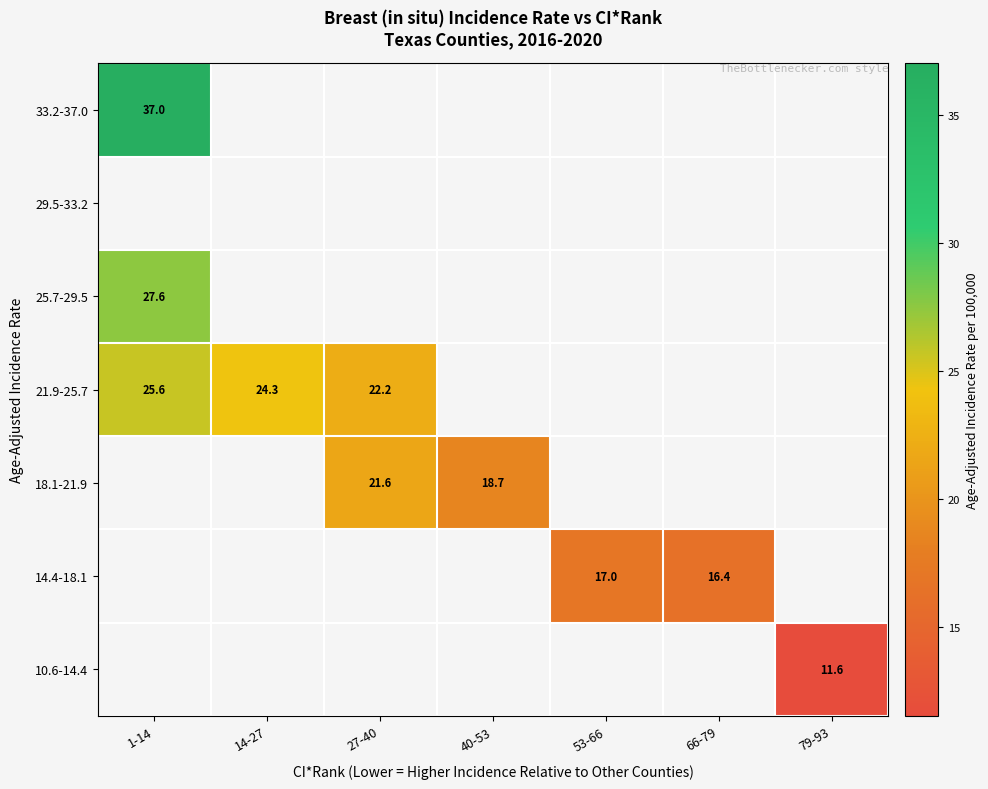

Which category has the highest value in the 21.9-25.7 series?

1-14